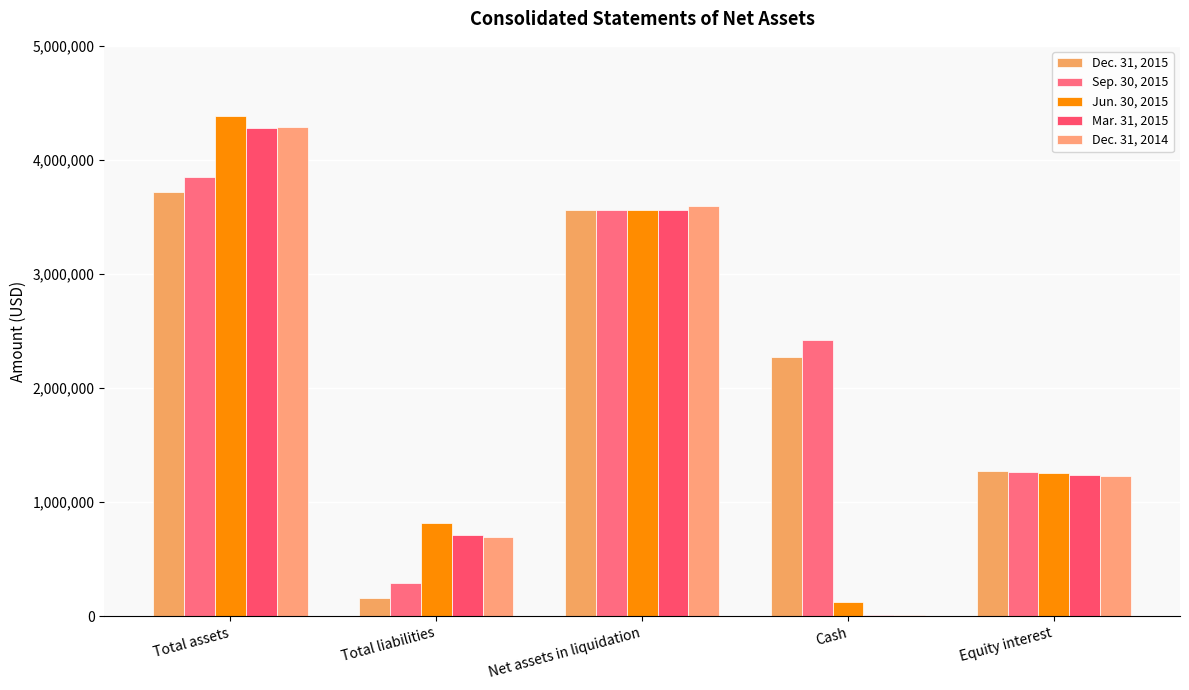

The value of Dec. 31, 2015 at Equity interest is 1273357. True or false?

True